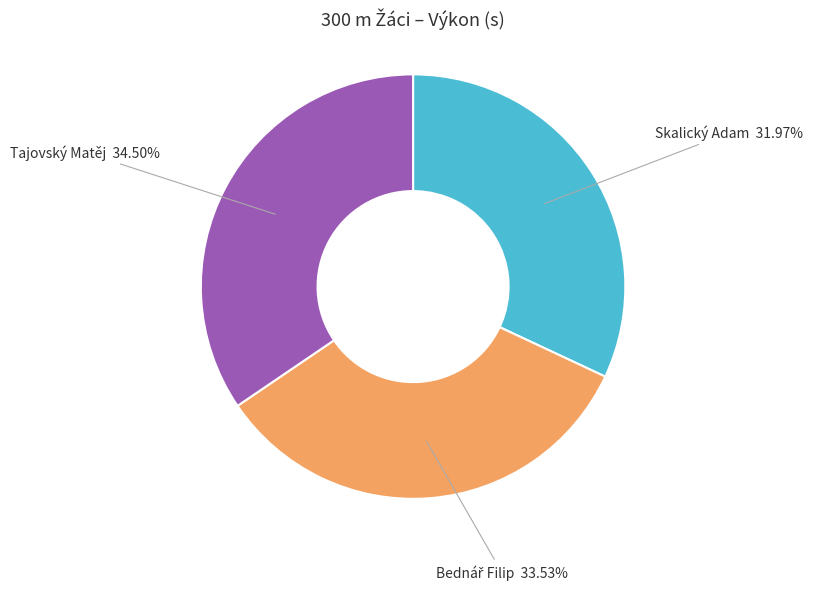

Is there any slice that represents more than half of the pie?

No